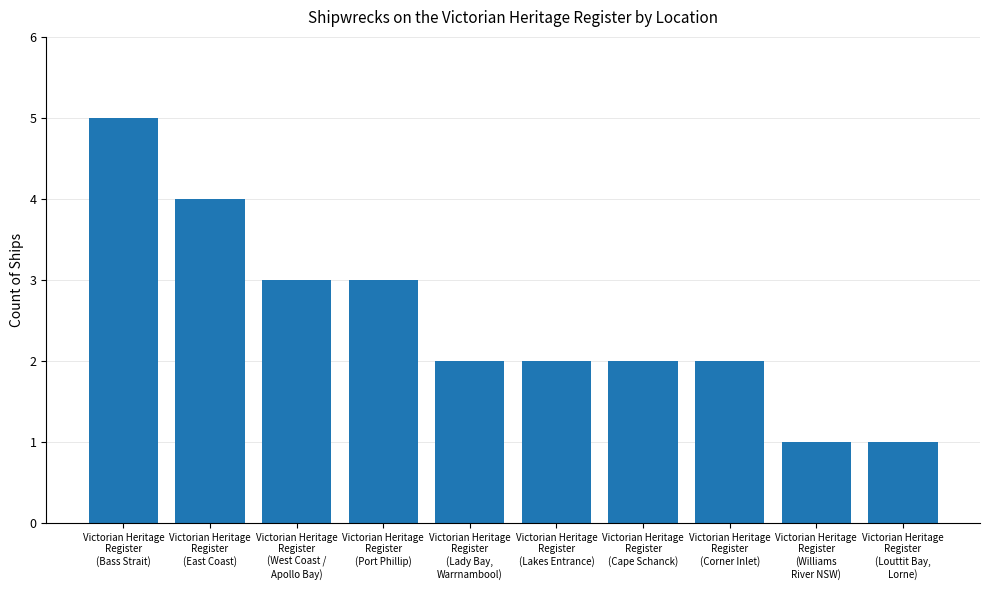

What is the difference between the second highest and minimum values?

3